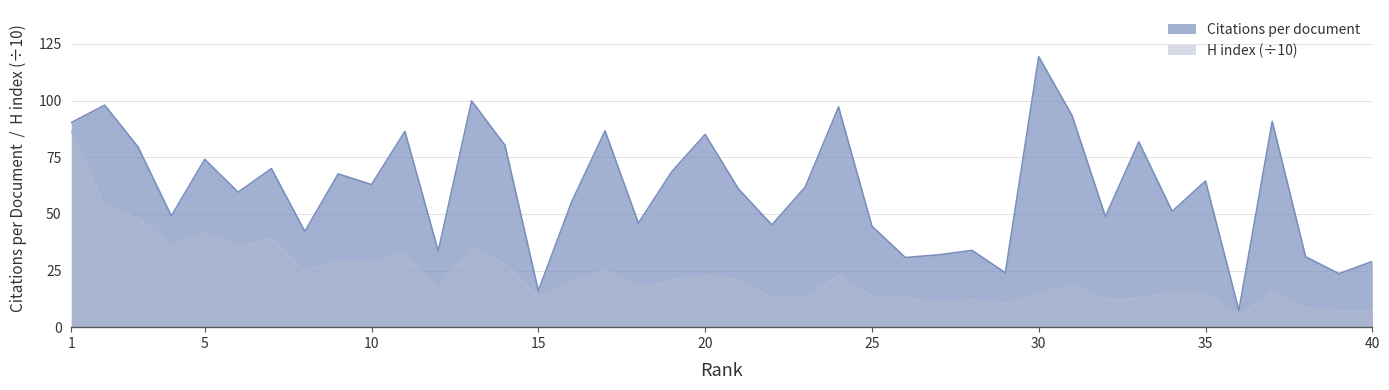

What is the value of the H index point at the 40th from the left?

7.4